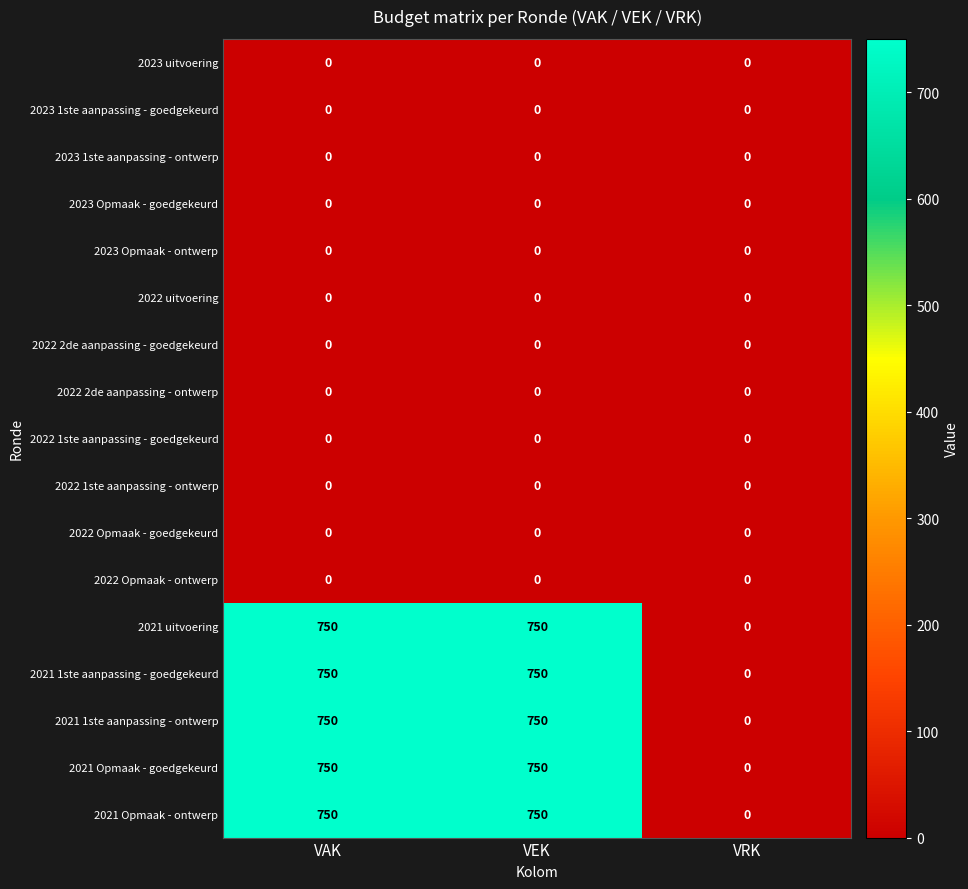

What is the sum of the 2021 Opmaak - goedgekeurd values at VAK and VEK?

1500